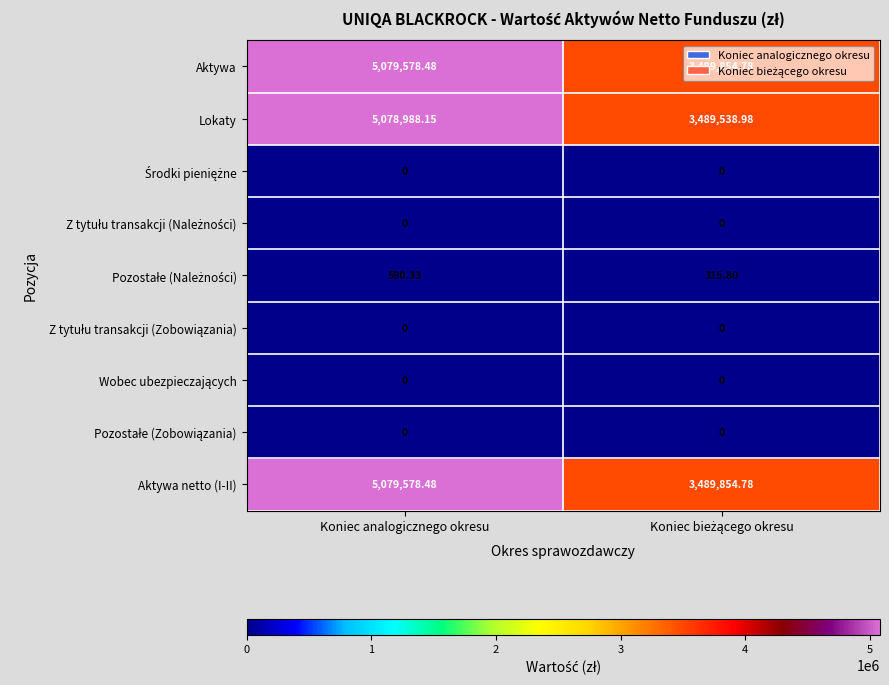

At which category is the sum across all series the highest?

Koniec analogicznego okresu